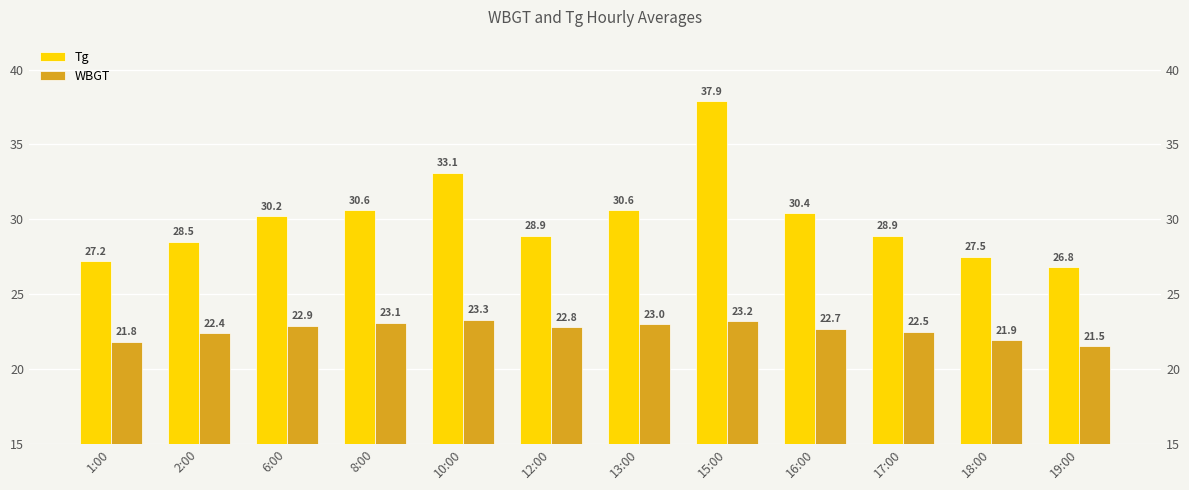

What is the difference between the maximum and minimum values in the WBGT series?

1.8